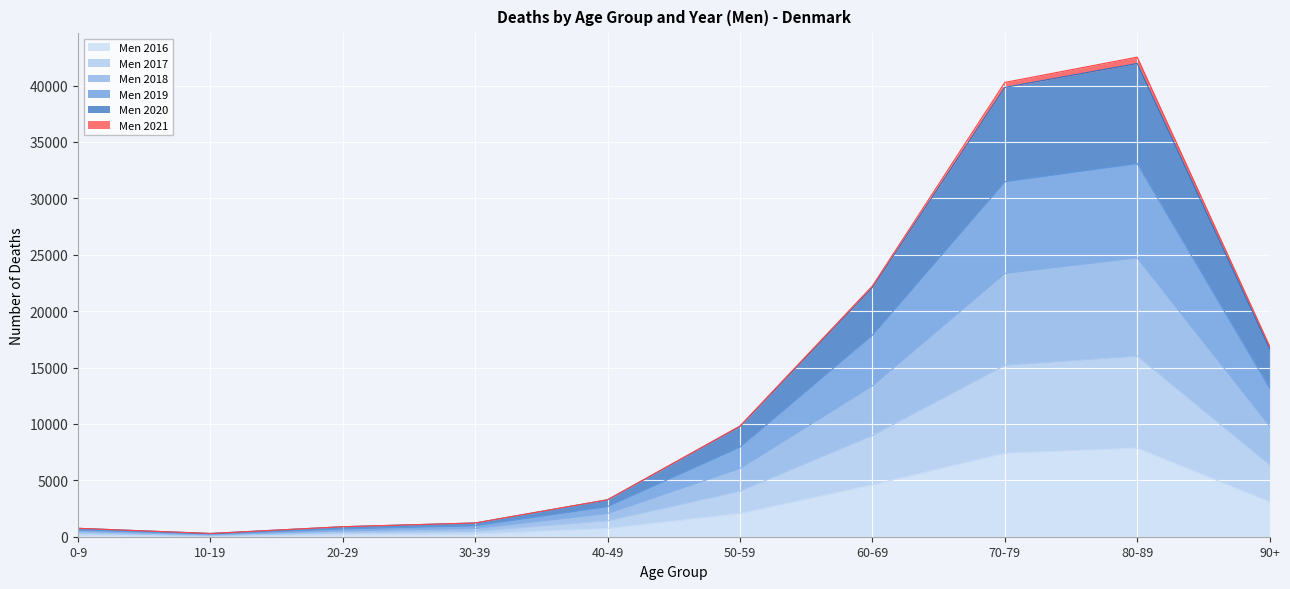

What is the total value across all series at 30-39?

1220